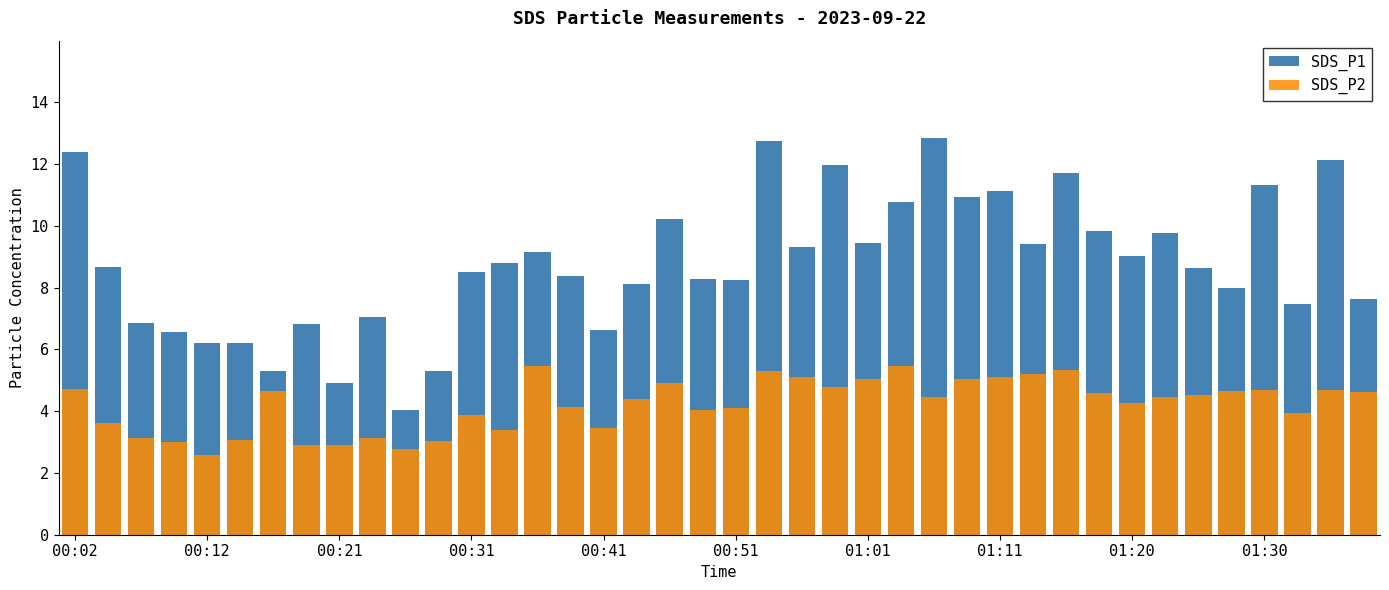

Between 28 and 29, which series saw the biggest shift?

SDS_P1